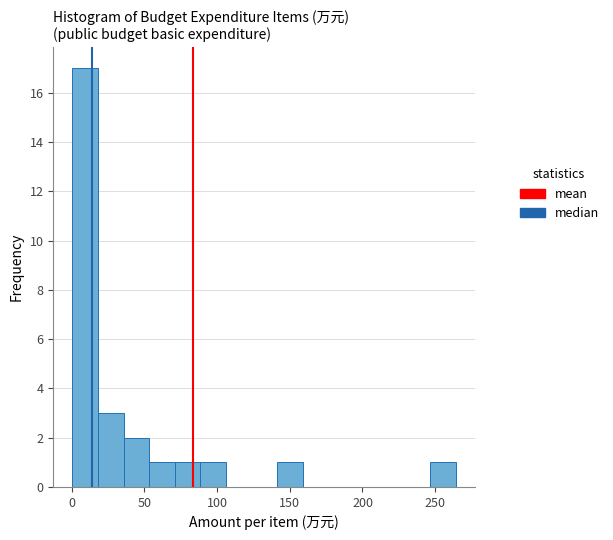

Read against the x-axis, roughly where is the centre of the tallest bar?

10